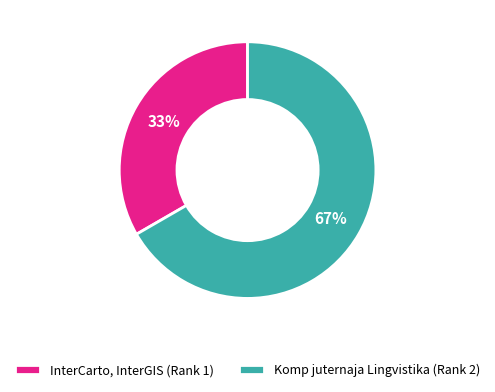

Rank the categories by value from lowest to highest.

InterCarto, InterGIS (Rank 1), Komp juternaja Lingvistika (Rank 2)